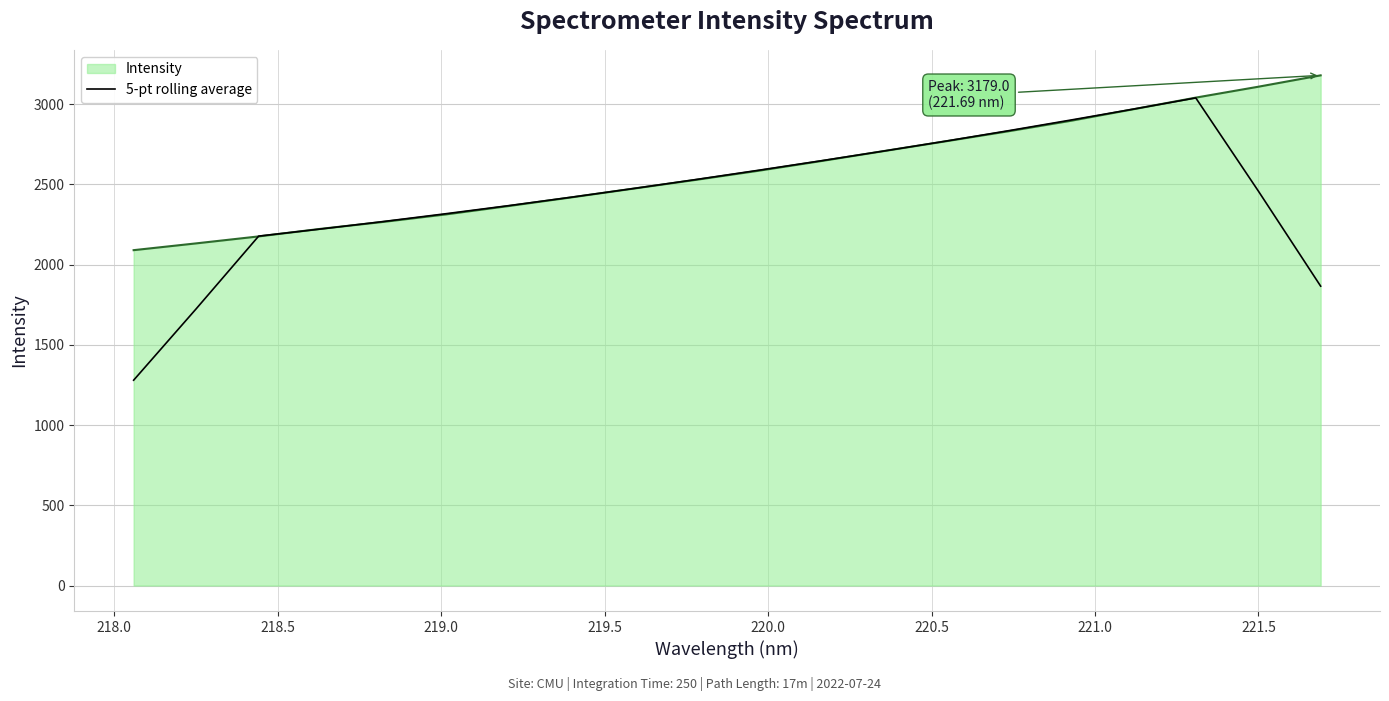

Rank the series by their average value, from lowest to highest.

5-pt rolling average, Intensity